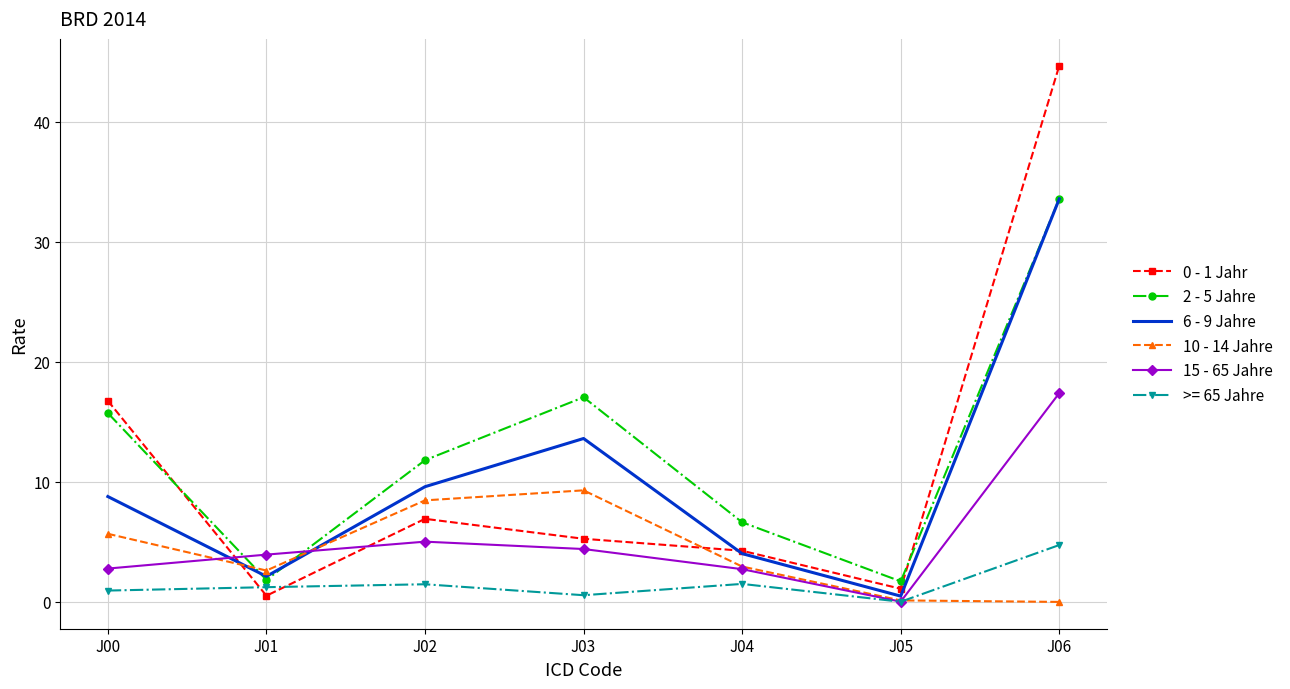

At which category is the sum across all series the highest?

J06